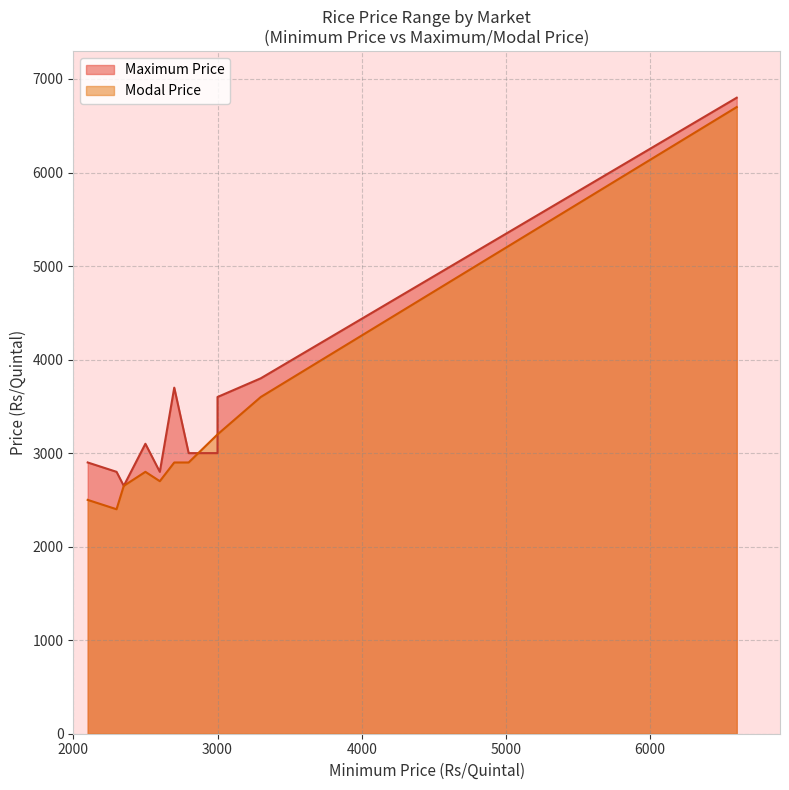

What is the greatest value displayed?

6800